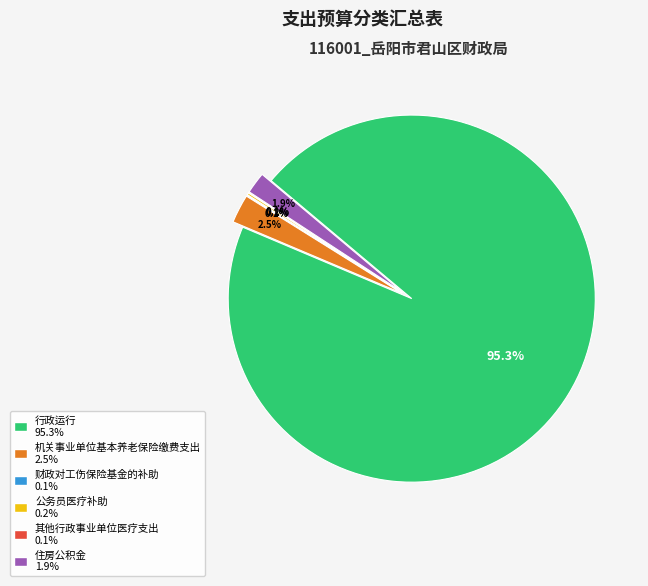

What percentage is the 行政运行 slice, to the nearest percent?

95%